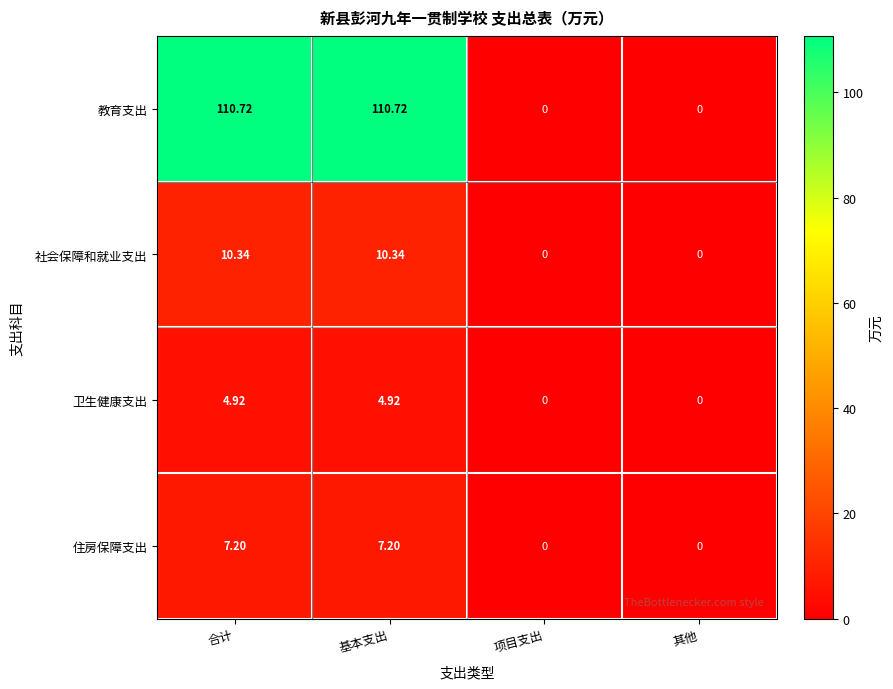

List the series in order of their peak value, highest first.

教育支出, 社会保障和就业支出, 住房保障支出, 卫生健康支出